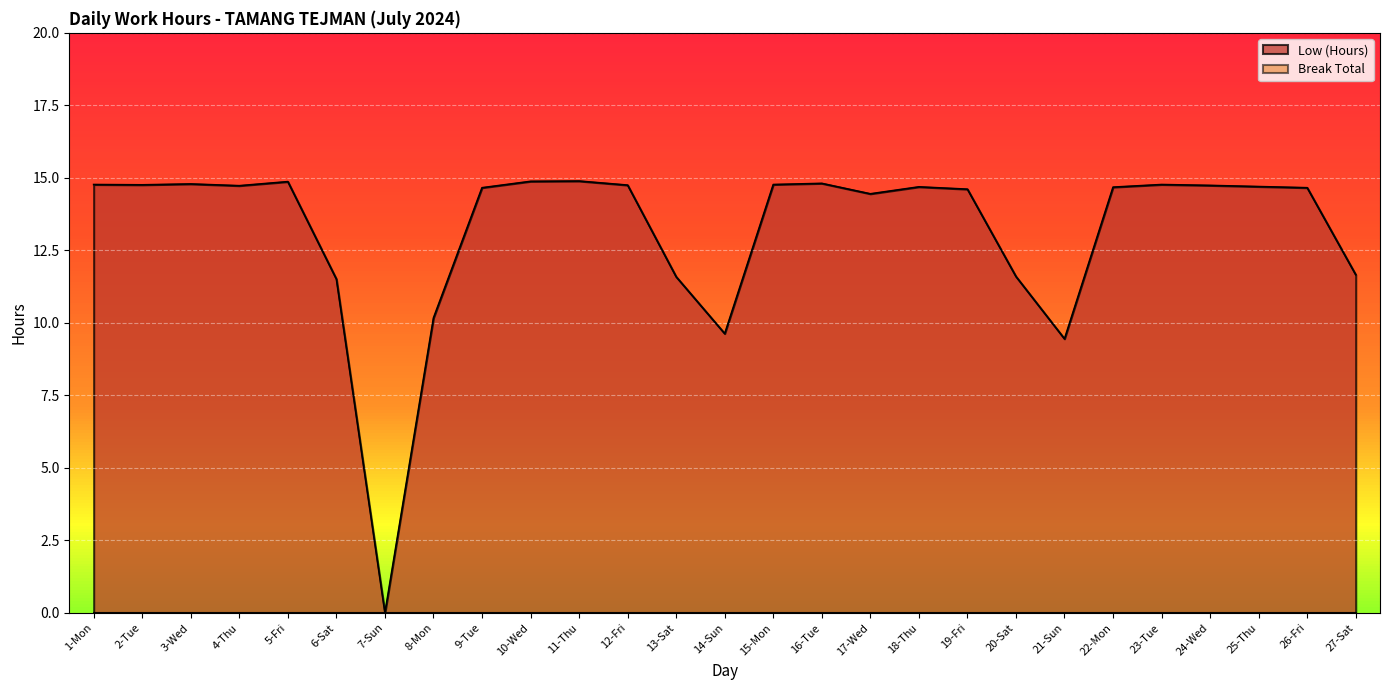

The chart shows a value of 16.3 at 8-Mon. True or false?

False